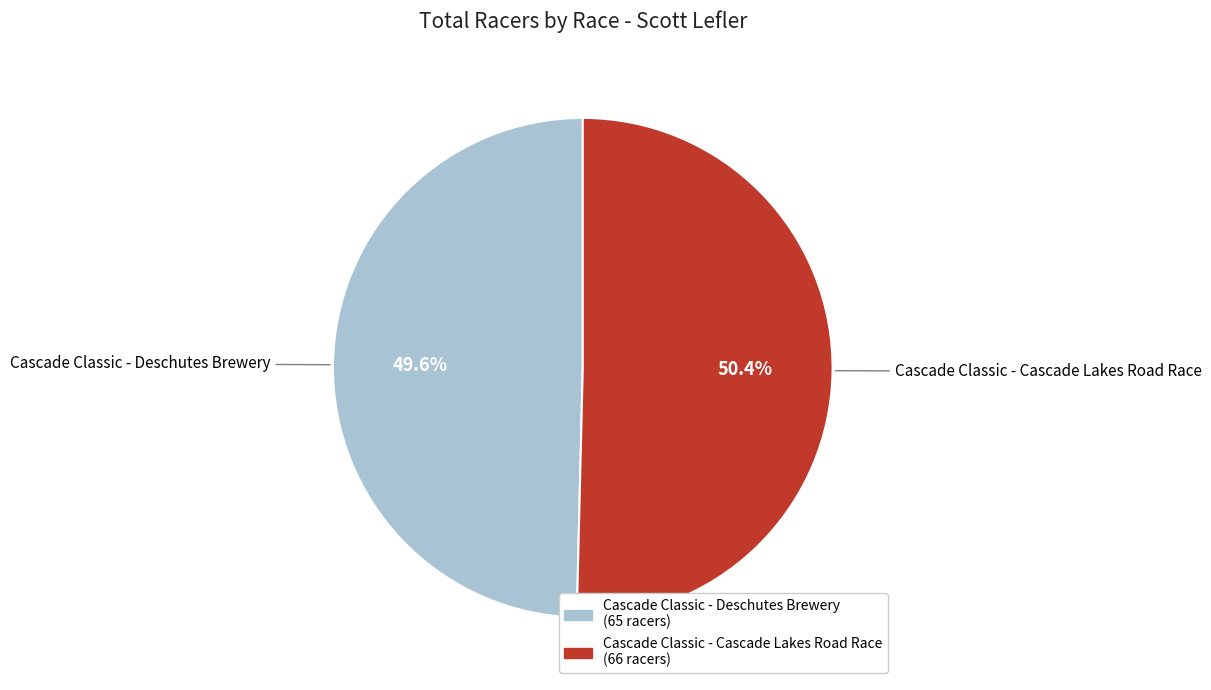

To the nearest percent, what portion does Cascade Classic - Cascade Lakes Road Race represent?

50%